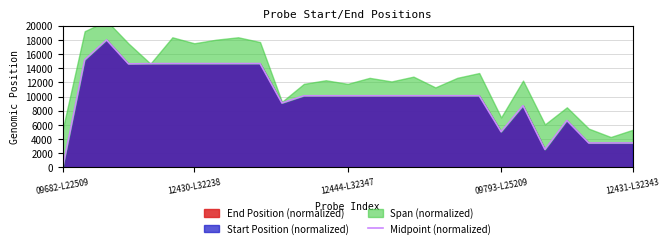

What is the maximum value for Midpoint (normalized)?

18000.0